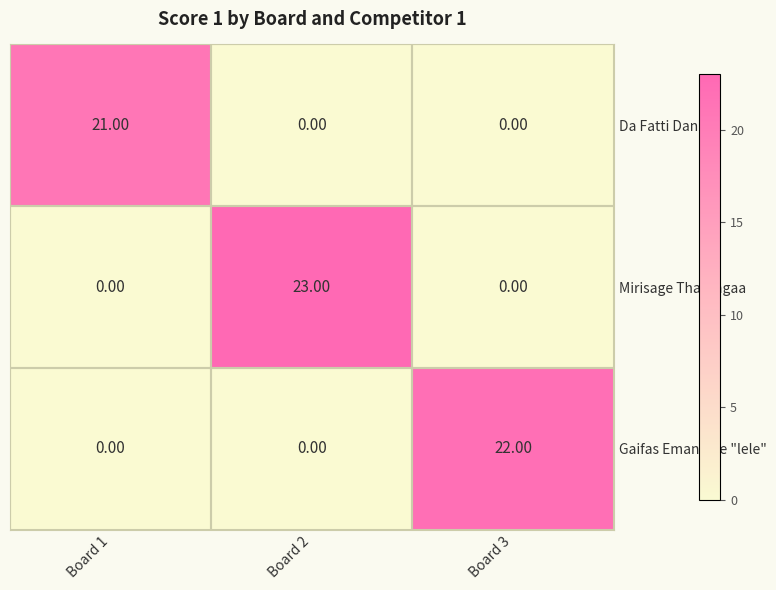

Which series has the widest spread of values?

Mirisage Tharangaa